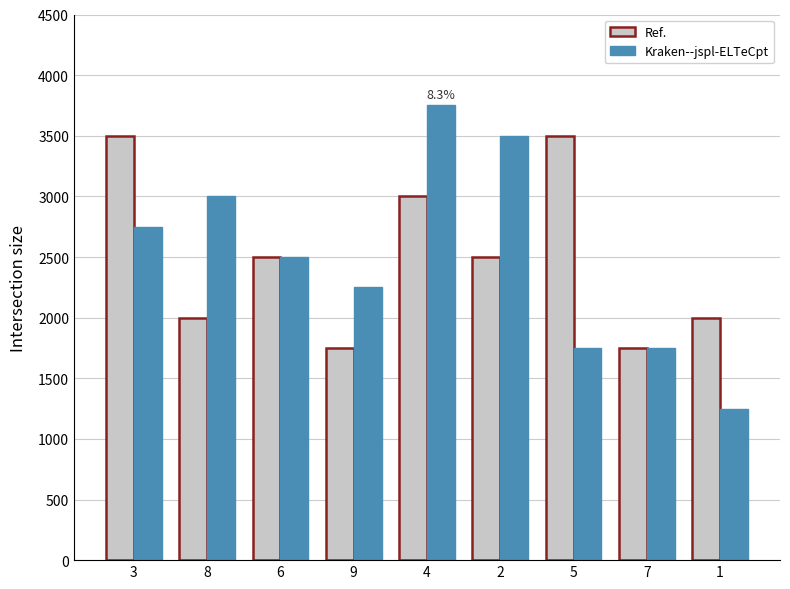

Rank the series at 1 from highest to lowest value.

Ref., Kraken--jspl-ELTeCpt